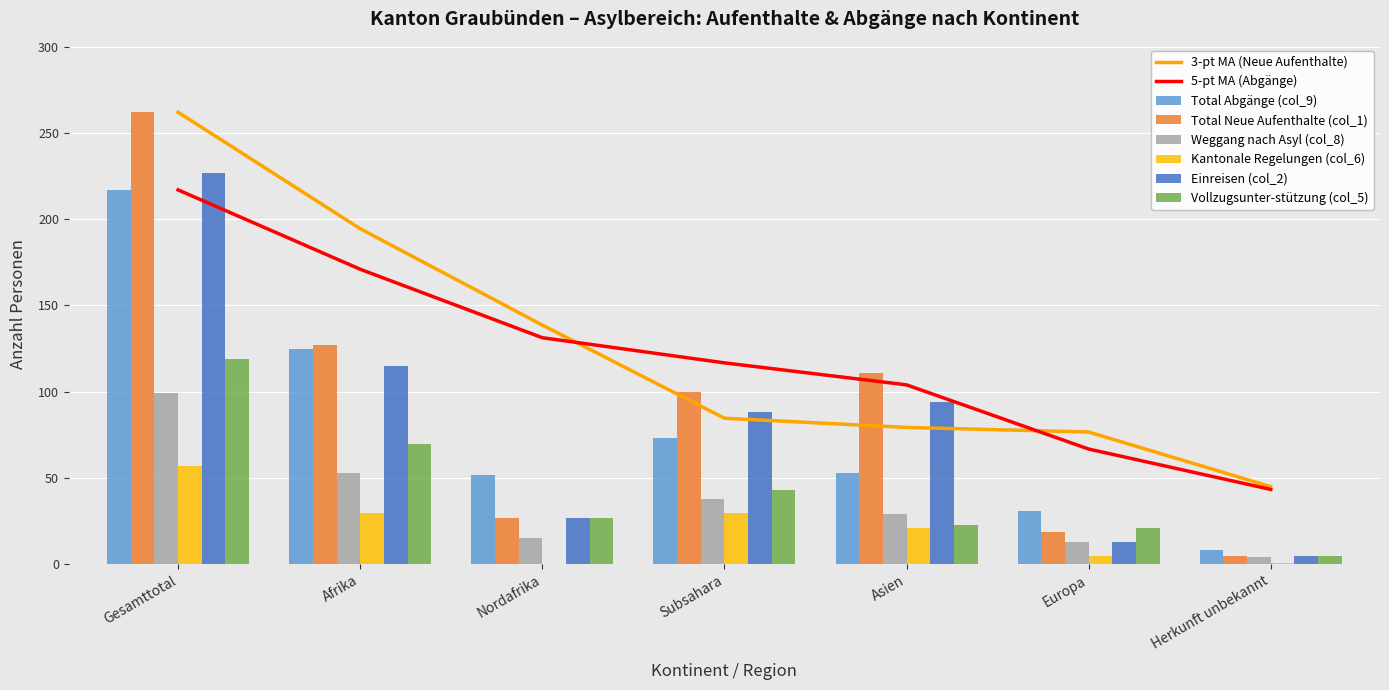

What is the average value of the Kantonale Regelungen (col_6) series?

21